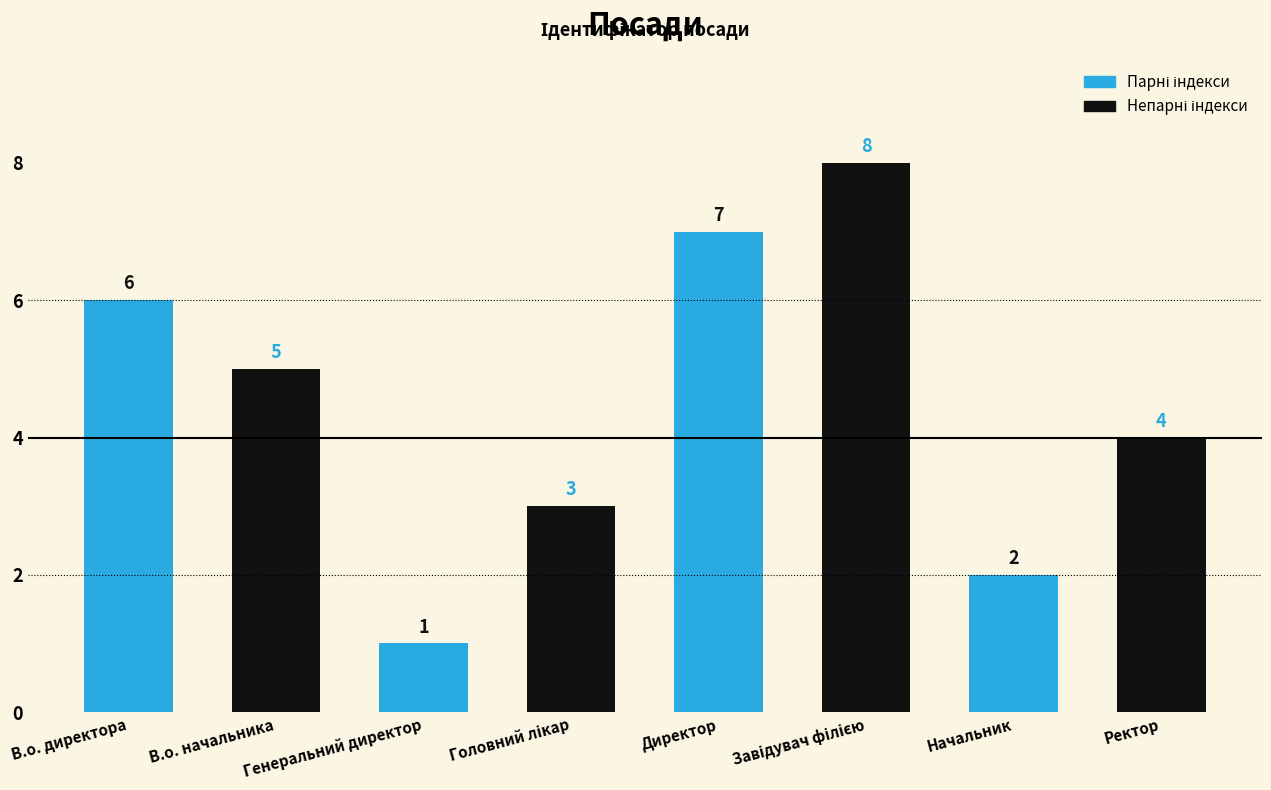

What is the maximum value shown in the chart?

8